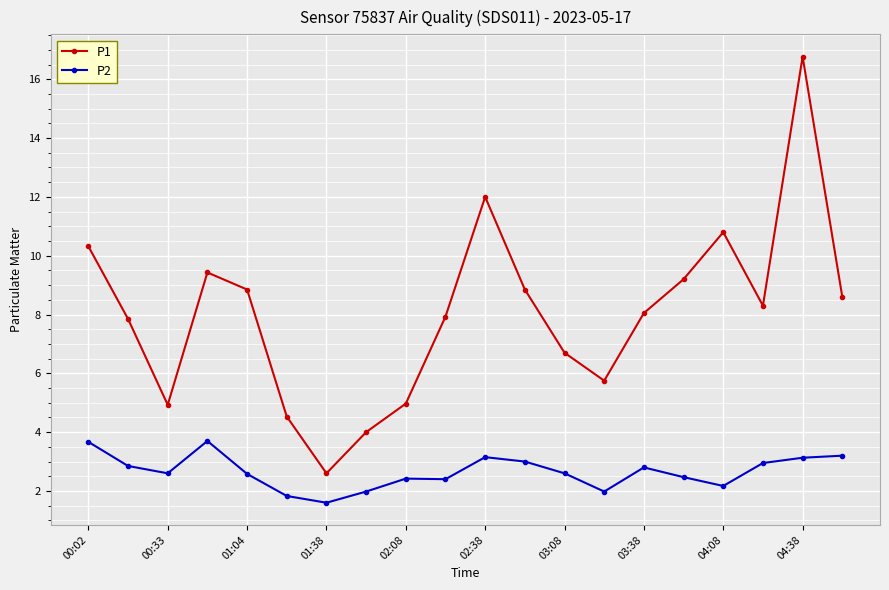

What is the highest value of the P2 series?

3.7